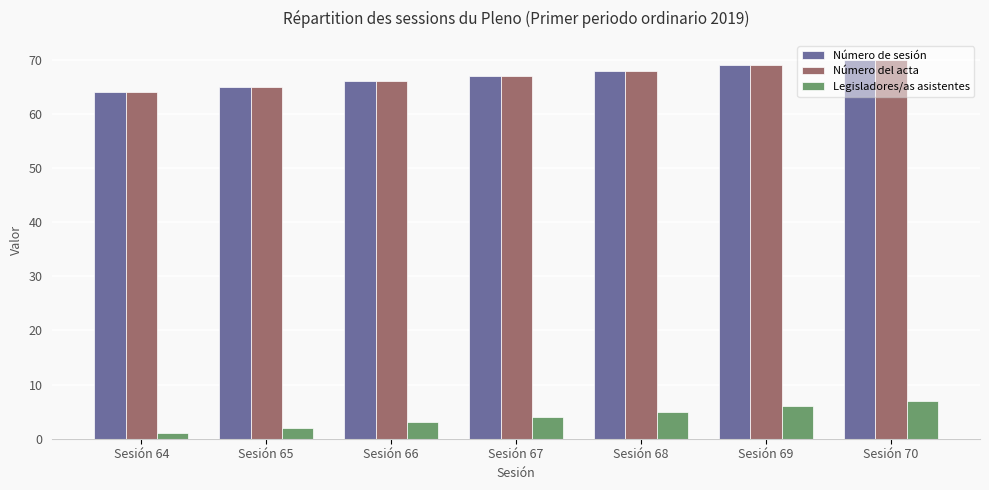

True or false: Número de sesión has a value of 111 at Sesión 66.

False